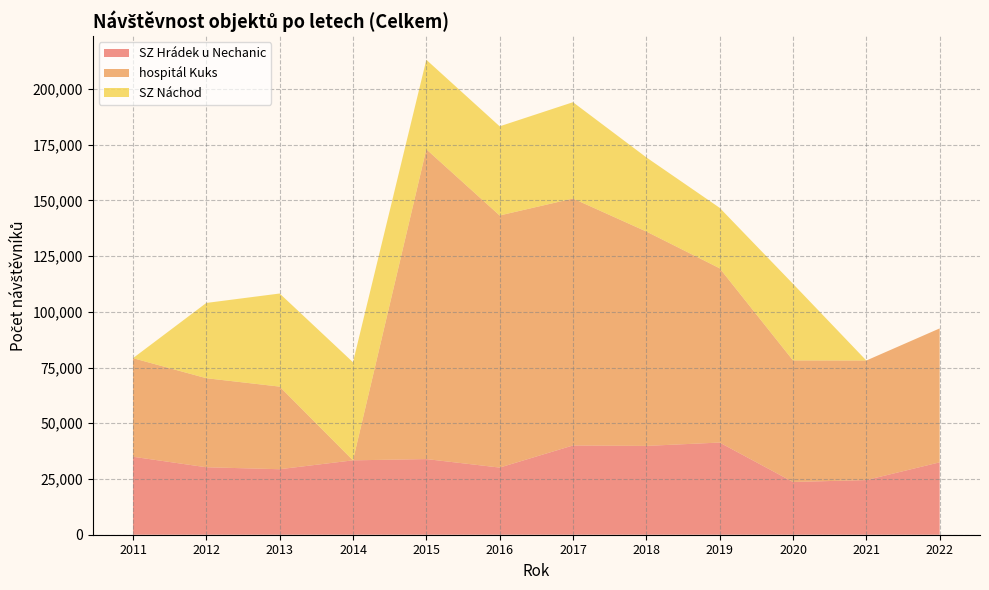

Reading left to right, transcribe all the data shown in this chart.

SZ Hrádek u Nechanic: 2011=34992	2012=30272	2013=29394	2014=33374	2015=33945	2016=30129	2017=40050	2018=39851	2019=41354	2020=23670	2021=24517	2022=32486
hospitál Kuks: 2011=44233	2012=39957	2013=37064	2014=0	2015=139016	2016=113126	2017=110810	2018=96200	2019=78200	2020=54549	2021=53657	2022=60093
SZ Náchod: 2011=0	2012=33777	2013=41782	2014=44024	2015=40164	2016=40003	2017=43226	2018=33275	2019=27134	2020=34362	2021=0	2022=0